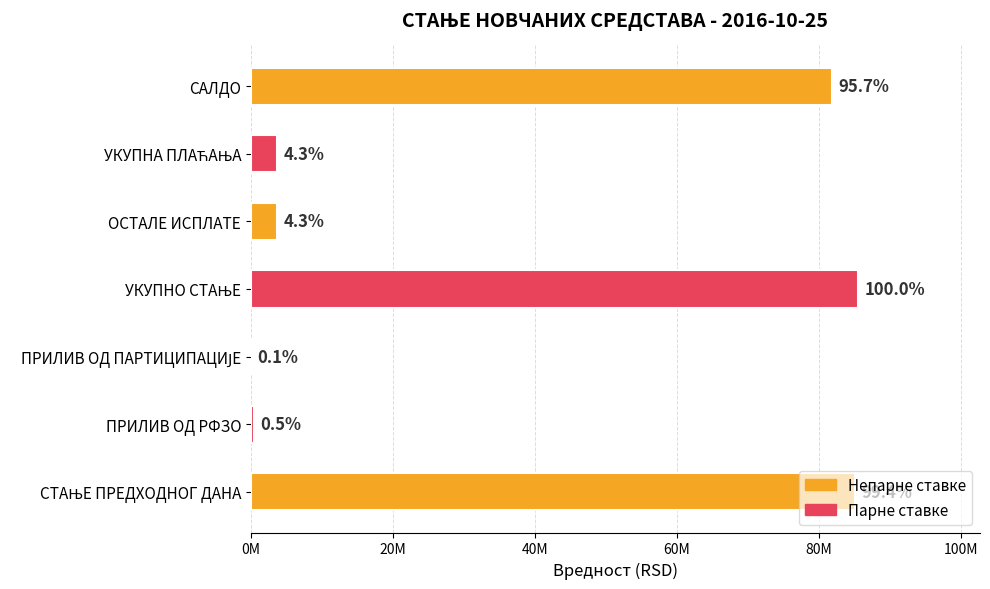

What is the smallest value displayed?

72875.0